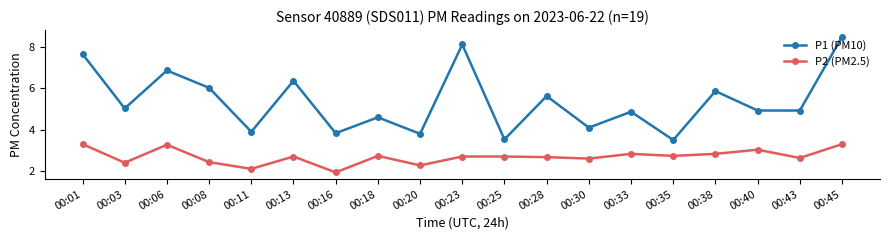

How many lines are shown in the chart?

2